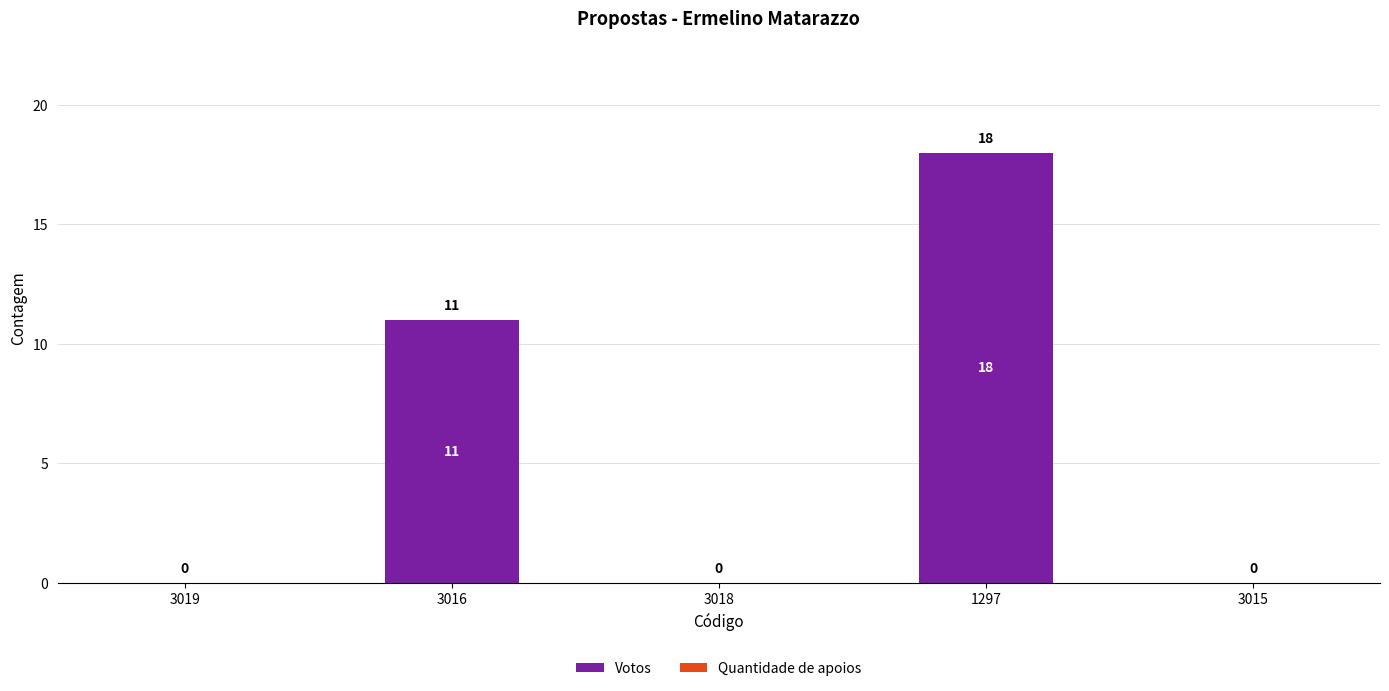

Reading left to right, list all the values displayed in this chart.

3019=0	3016=11	3018=0	1297=18	3015=0